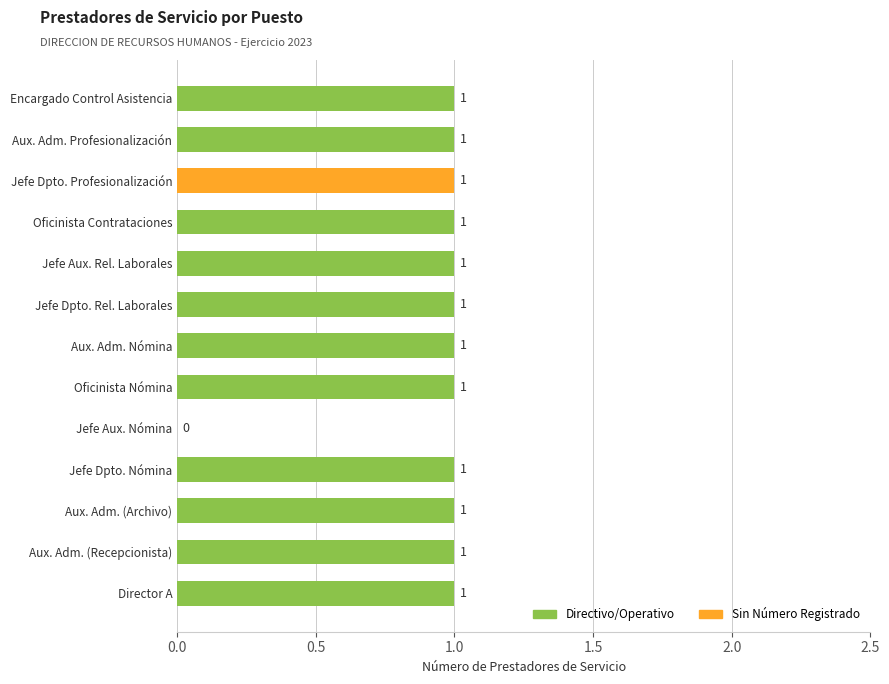

Approximately how many times larger is the value at Aux. Adm. (Archivo) compared to Oficinista Nómina?

1.0